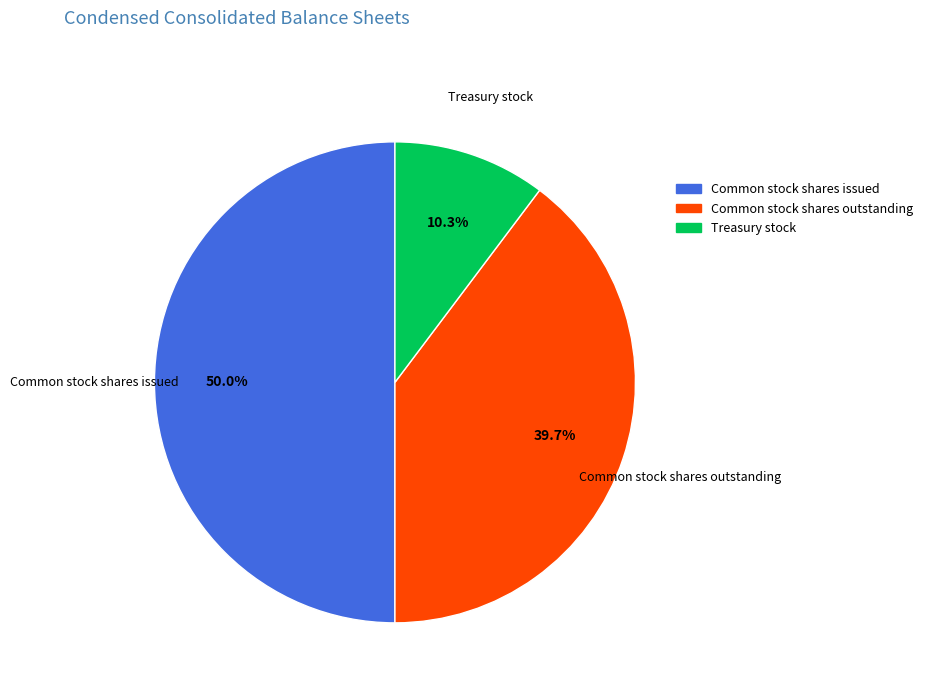

To the nearest percent, what is the difference between the Common stock shares issued and Treasury stock slice percentages?

40%